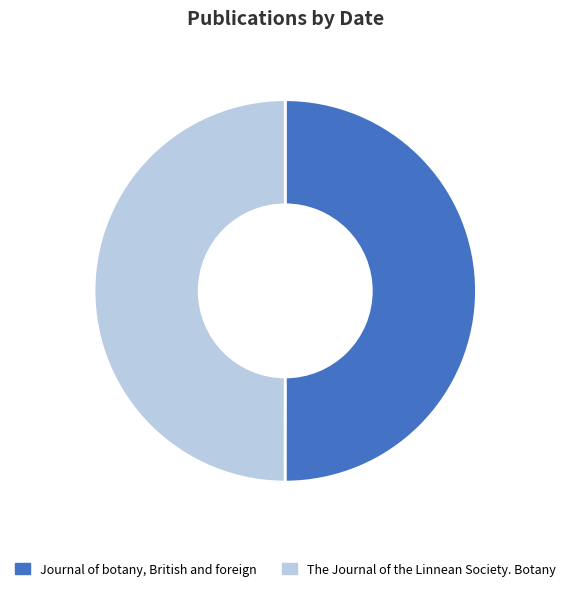

True or false: Journal of botany, British and foreign accounts for 56% of the total.

False